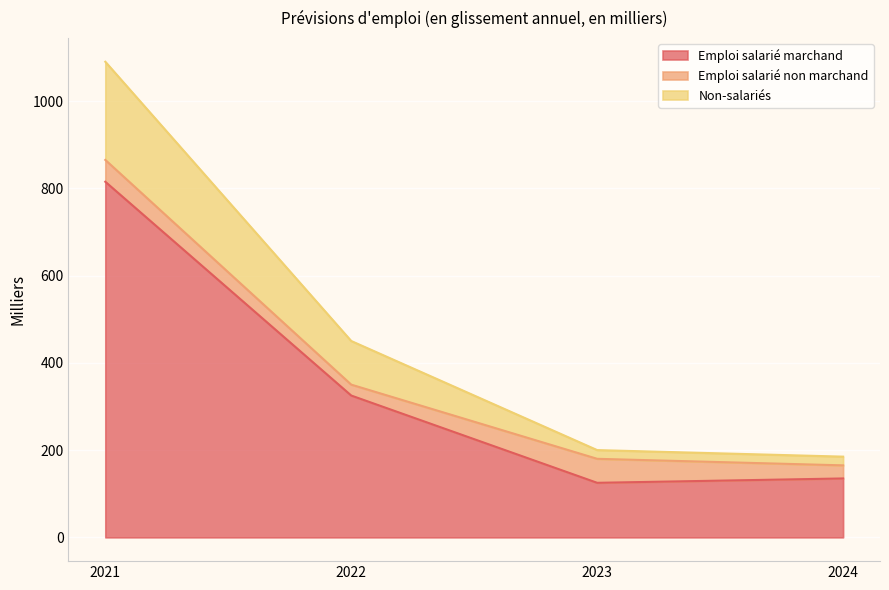

True or false: Non-salariés has a value of 1090 at 2021.

True